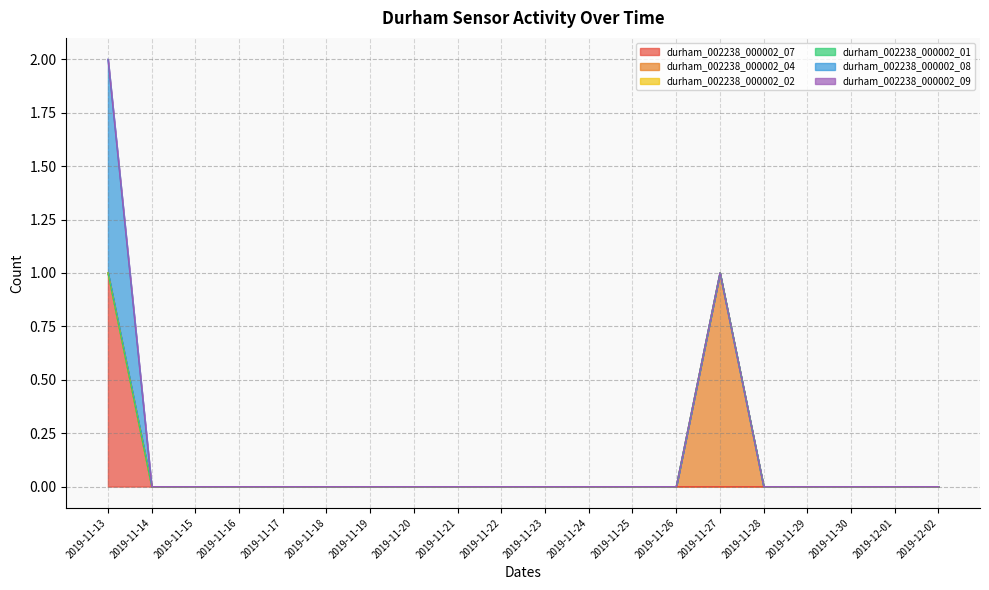

What are all the series names shown in the legend?

durham_002238_000002_07, durham_002238_000002_04, durham_002238_000002_02, durham_002238_000002_01, durham_002238_000002_08, durham_002238_000002_09